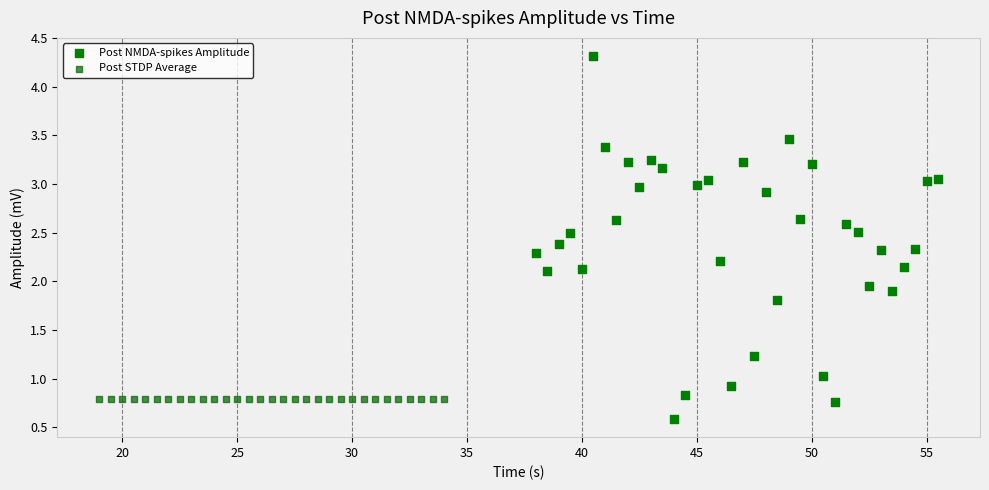

Which series reaches the maximum Y coordinate?

Post NMDA-spikes Amplitude